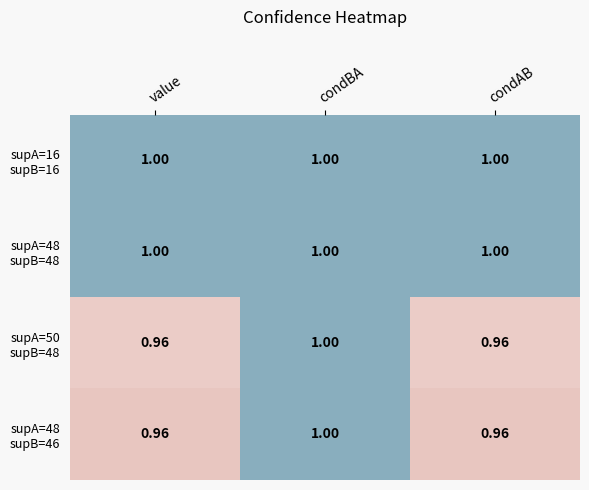

How many distinct data groups are displayed?

4